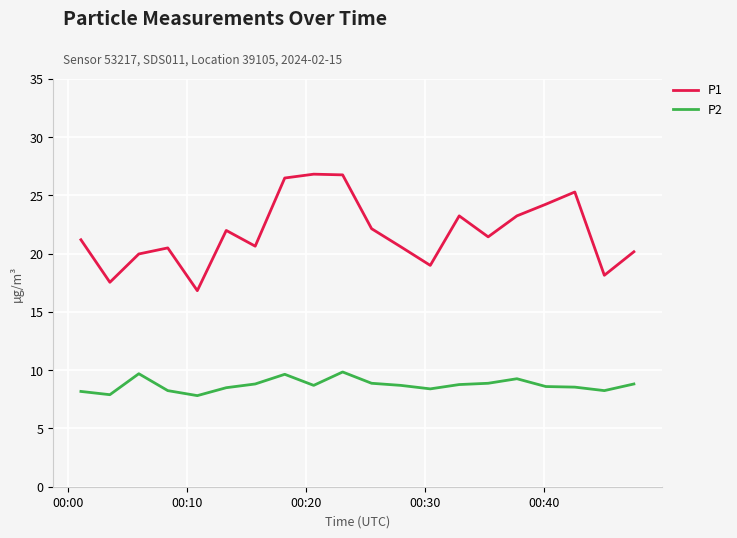

Which series has the largest total across all categories?

P1